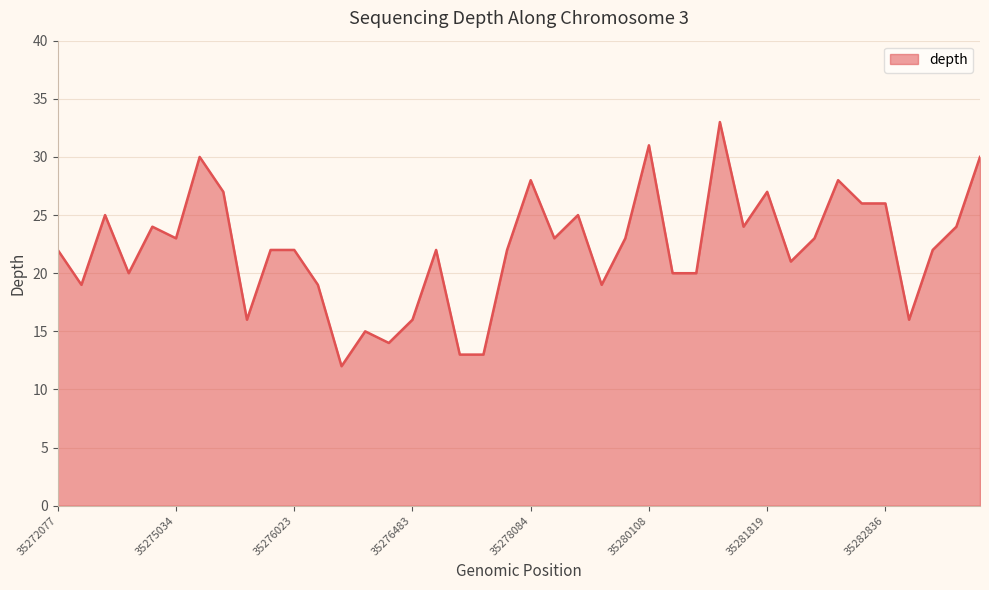

How many distinct data groups are displayed?

1